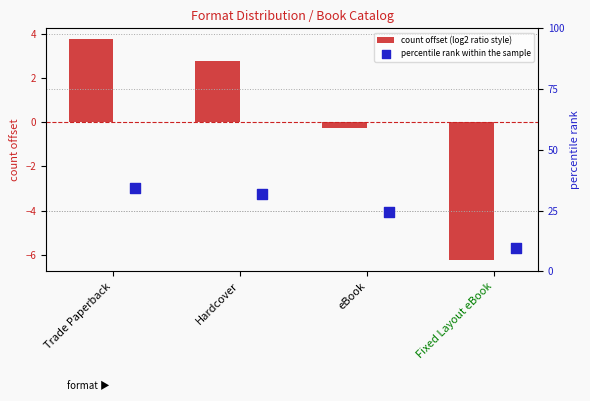

At how many categories does at least one series exceed -2?

4